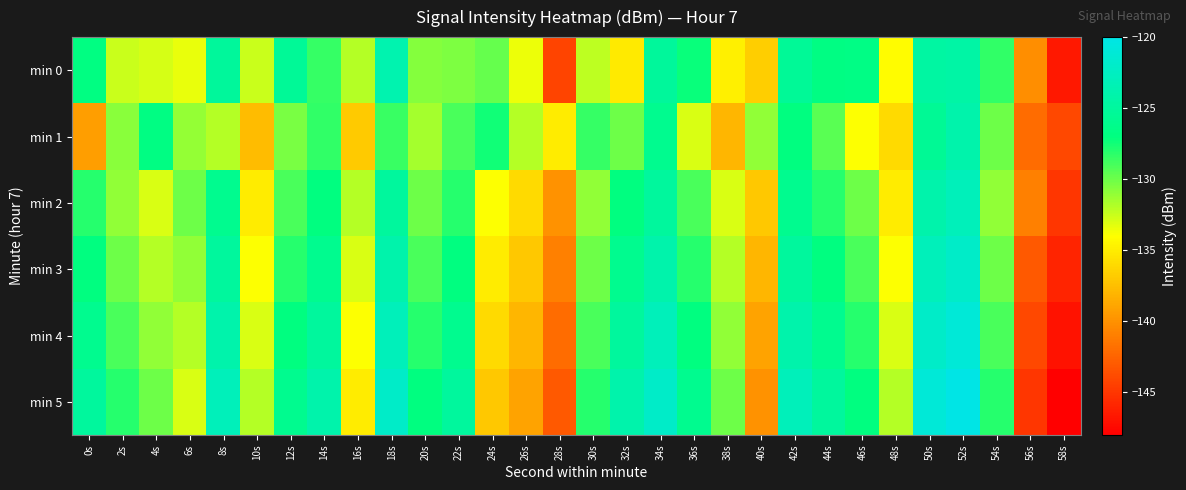

What is the spread (max minus min) of values at 16s?

4.9